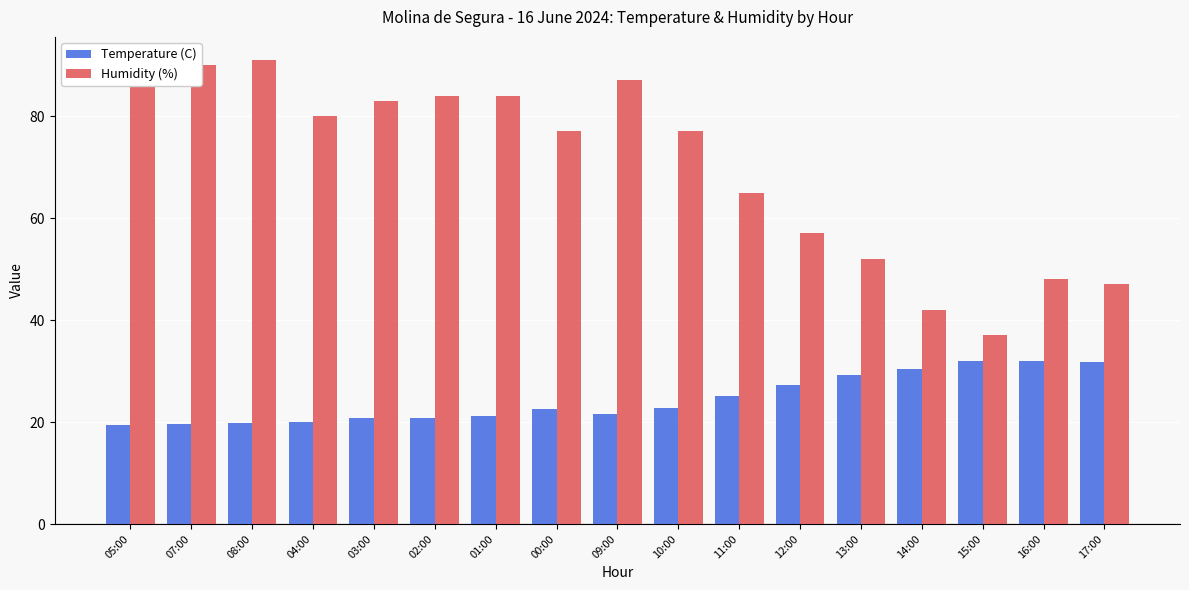

Rank the series at 11:00 from lowest to highest value.

Temperature (C), Humidity (%)